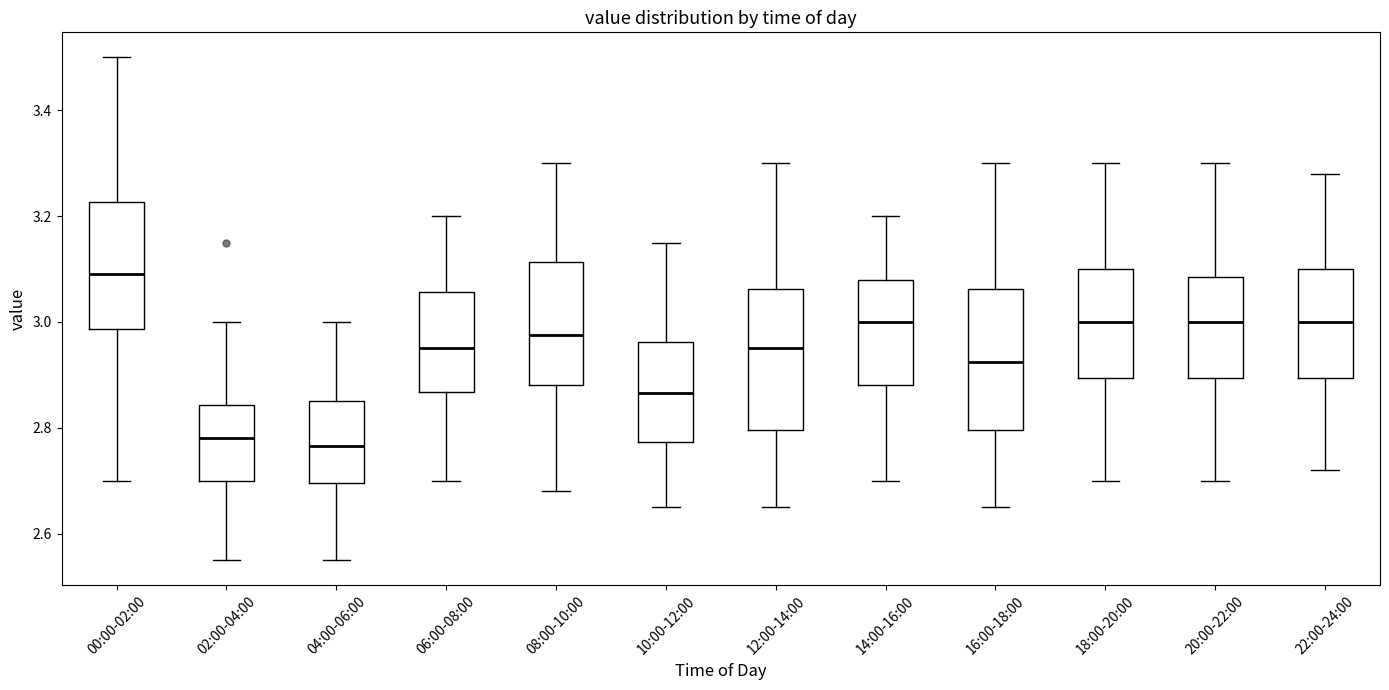

Which box has the highest median line?

00:00-02:00